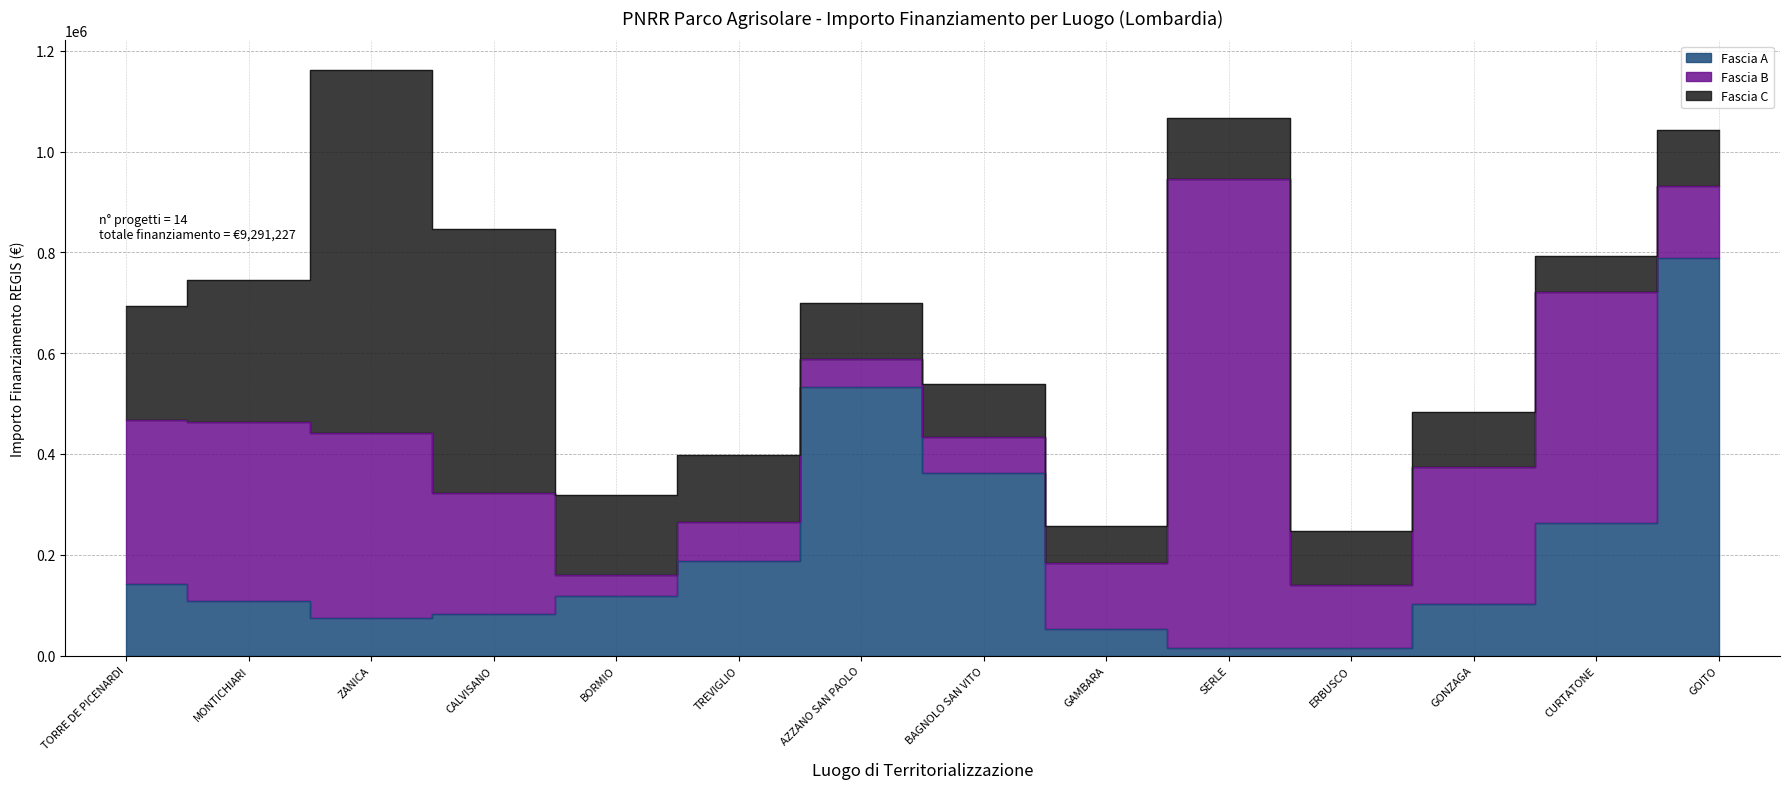

Between CALVISANO and SERLE, which series saw the biggest shift?

Fascia B